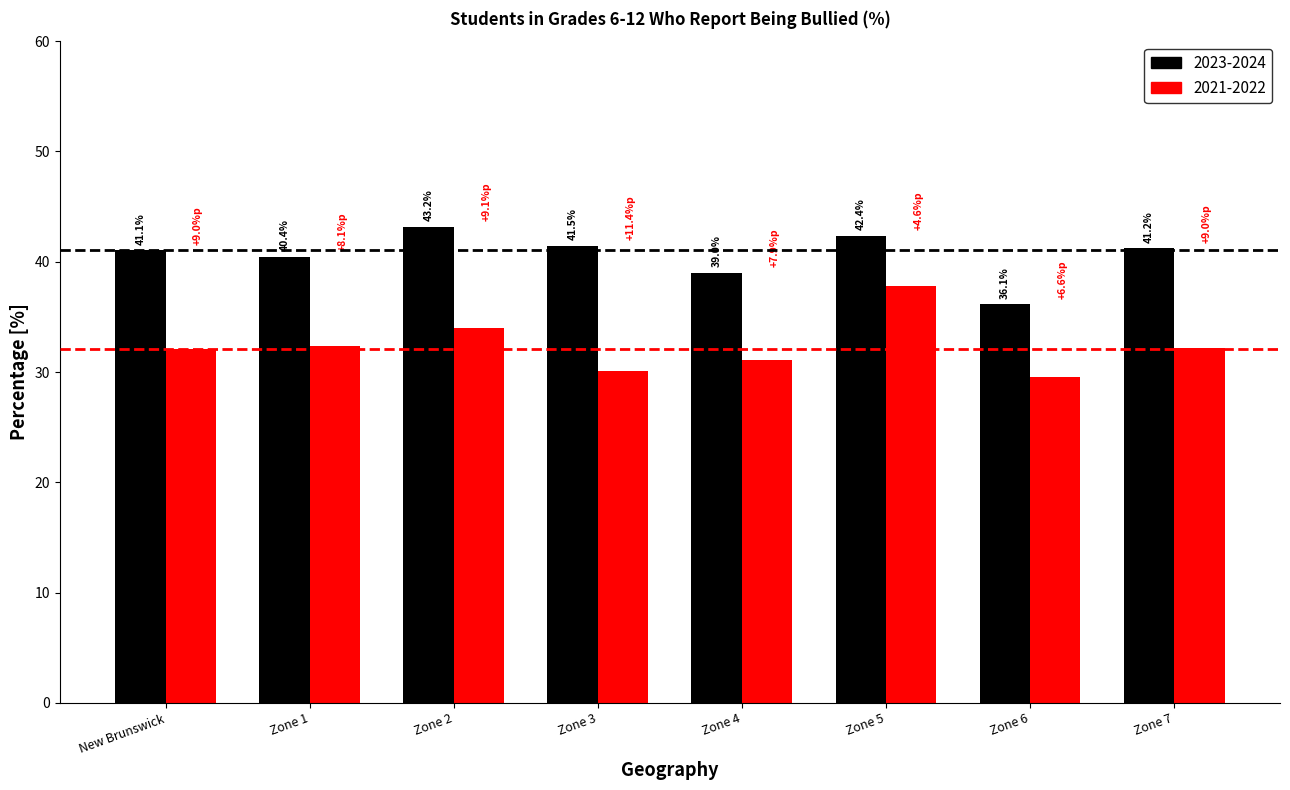

Reading left to right, transcribe all the data shown in this chart.

2023-2024: New Brunswick=41.1	Zone 1=40.4	Zone 2=43.2	Zone 3=41.5	Zone 4=39.0	Zone 5=42.4	Zone 6=36.1	Zone 7=41.2
2021-2022: New Brunswick=32.0	Zone 1=32.4	Zone 2=34.0	Zone 3=30.1	Zone 4=31.1	Zone 5=37.8	Zone 6=29.6	Zone 7=32.2